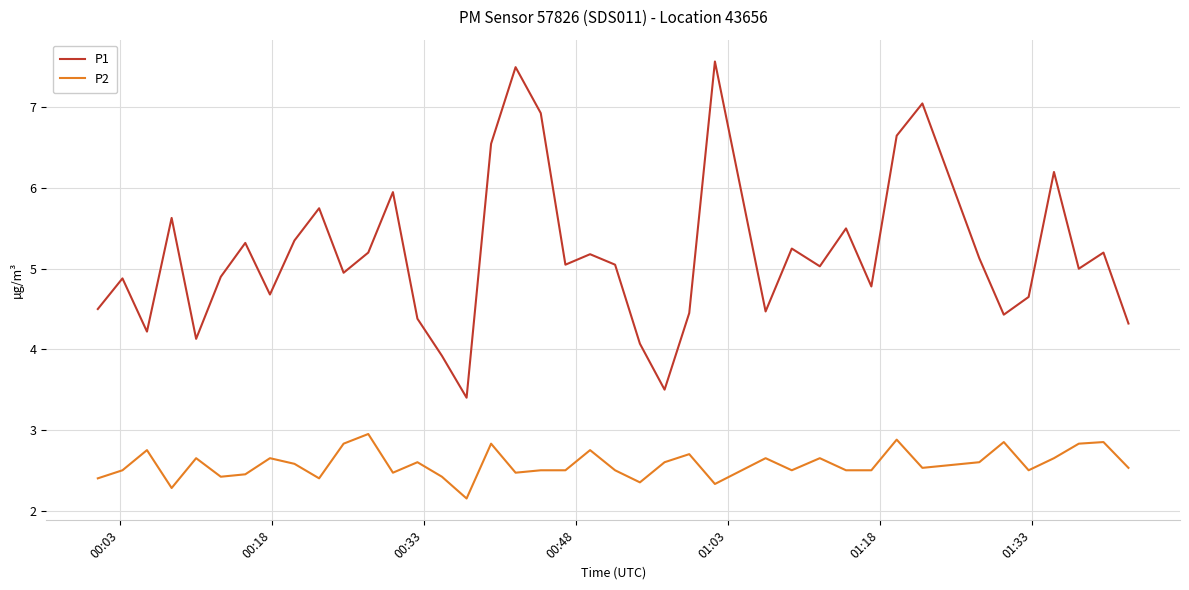

True or false: P2 and P1 cross at least once.

False